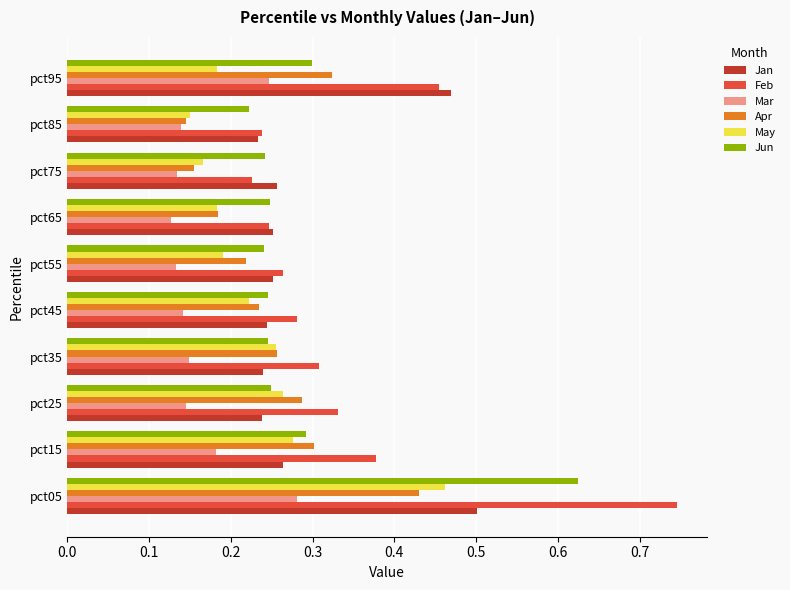

Which series has the widest spread of values?

Feb